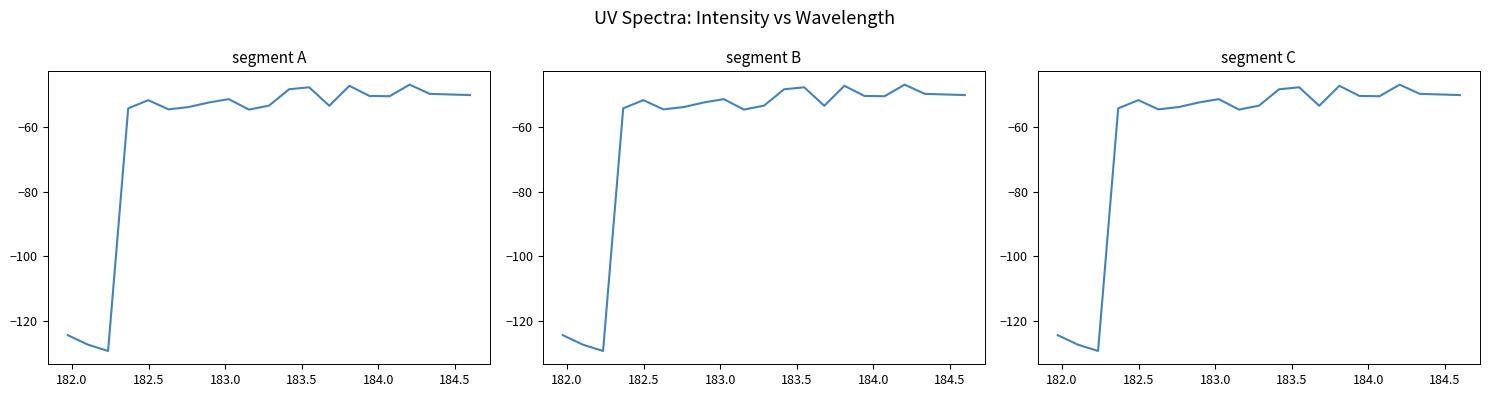

How many series are shown in this chart?

1